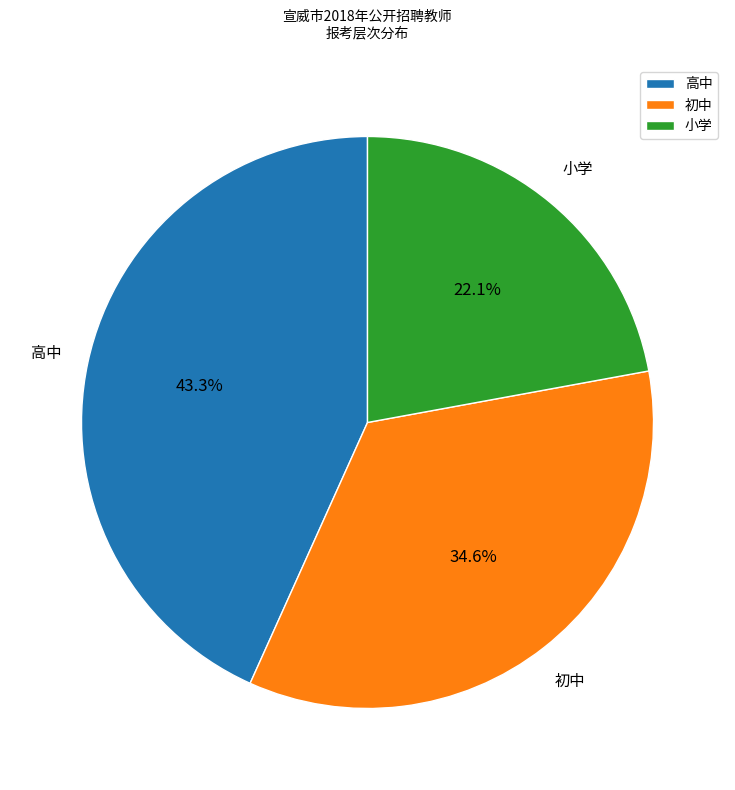

Rank the categories by value from lowest to highest.

小学, 初中, 高中